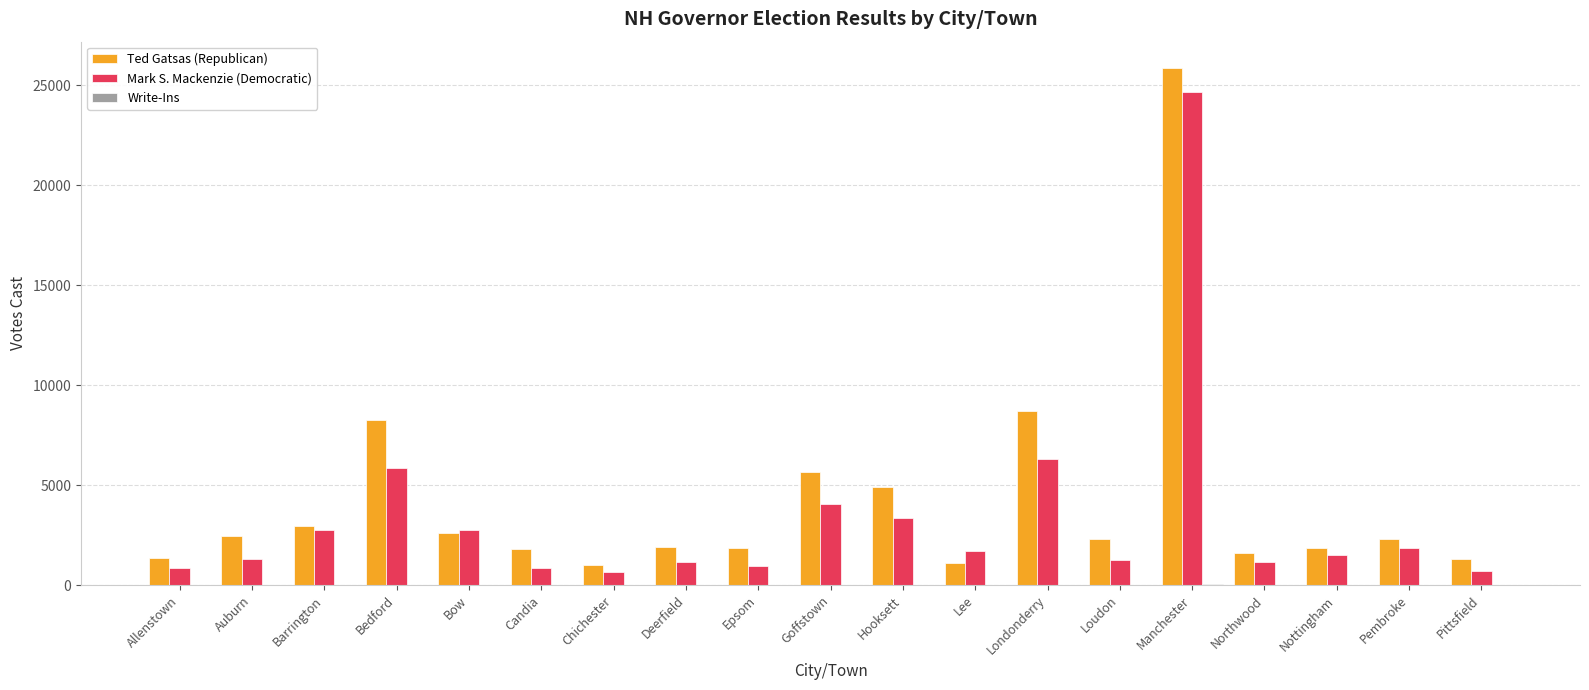

Does the chart contain stacked bars?

No